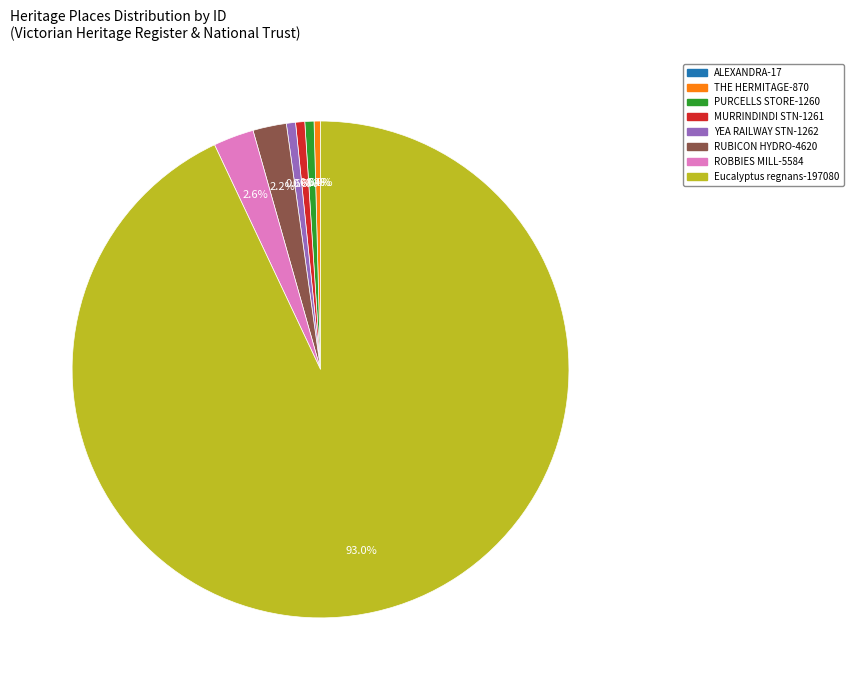

Is there a majority slice in this chart?

Yes